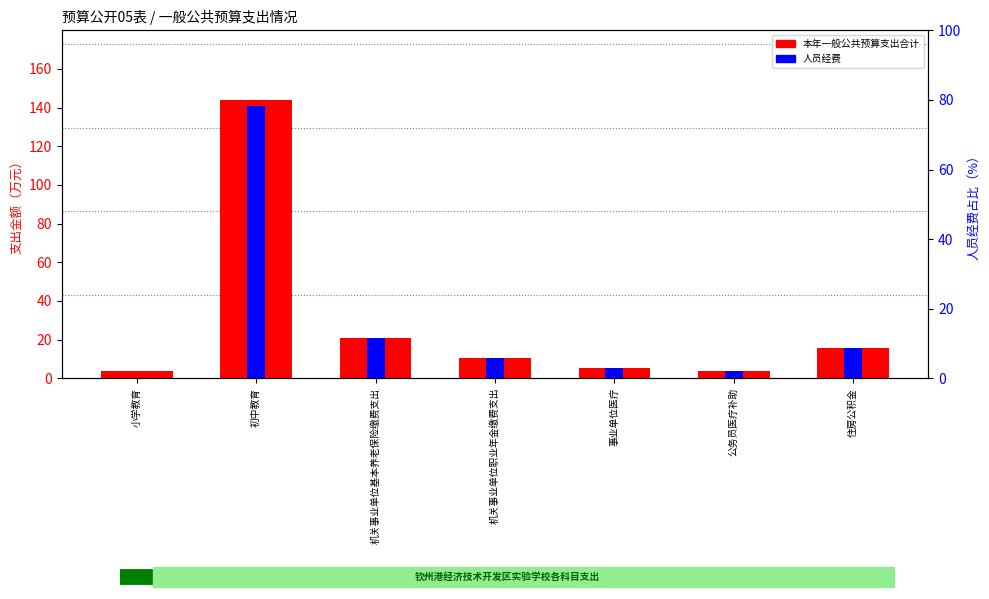

What is the average value of the 人员经费 series?

28.1